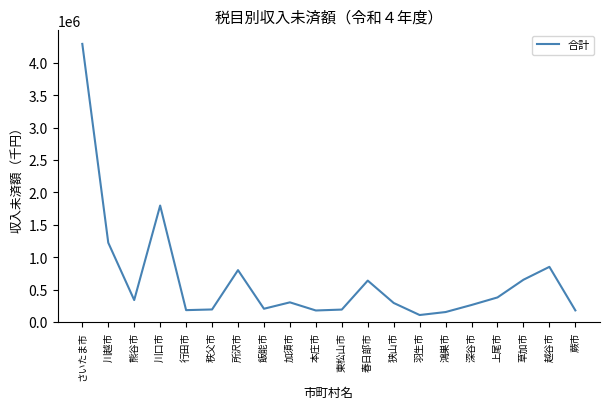

What is the change in value from 行田市 to 草加市?

+468933